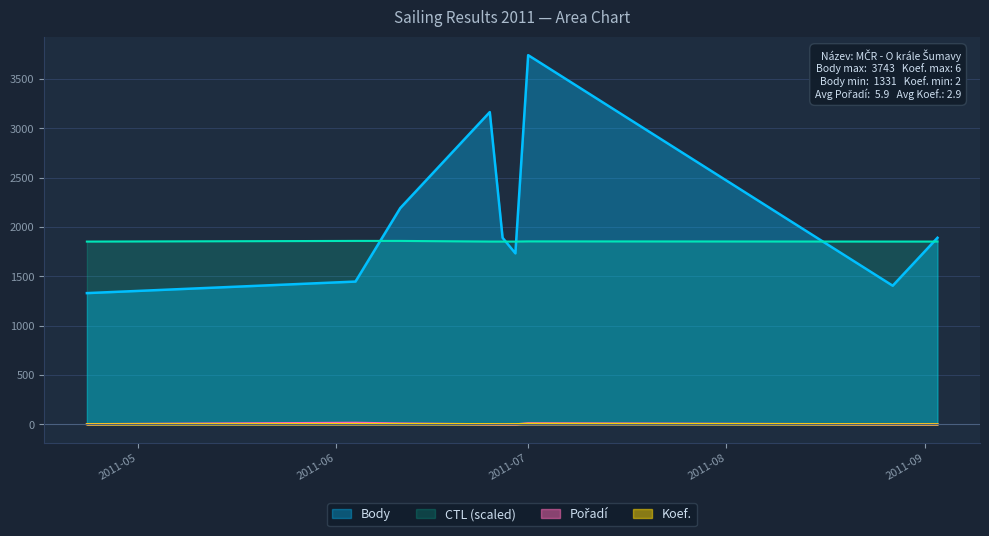

What is the total value across all series at 2011-06-29?

3591.5